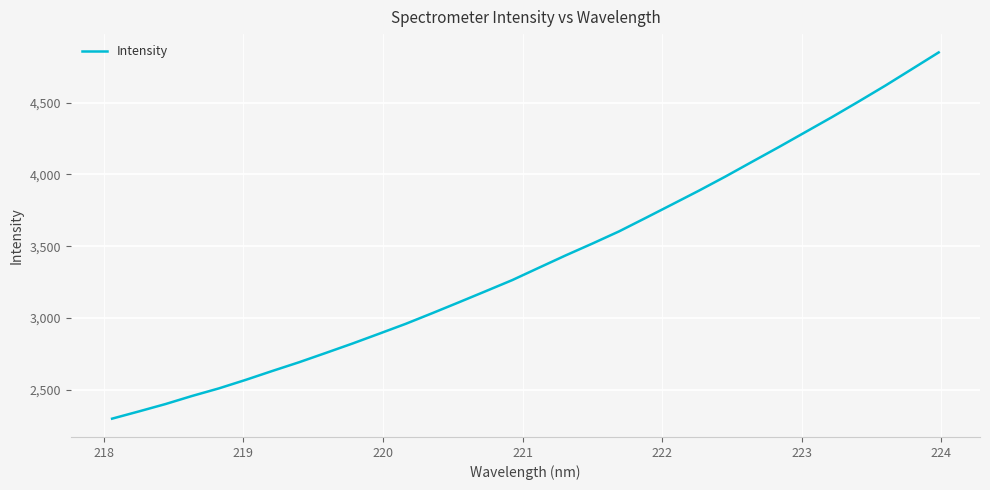

Is this an area chart (filled region under the line)?

No